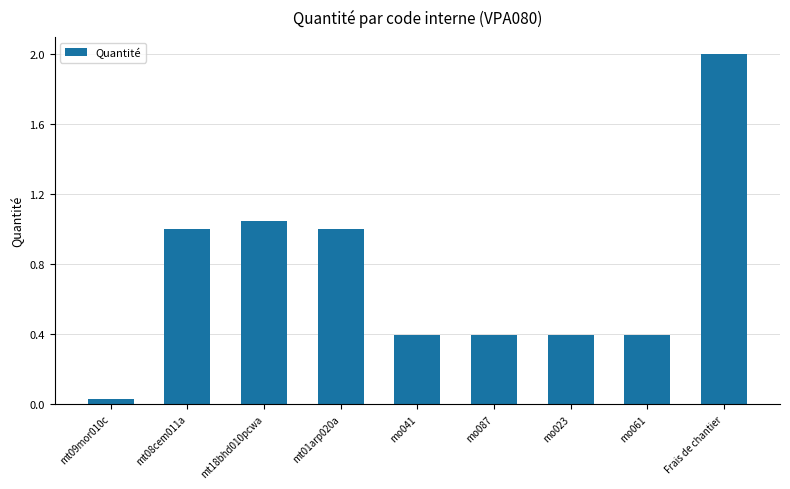

What is the change in value from mt09mor010c to mo041?

+0.4